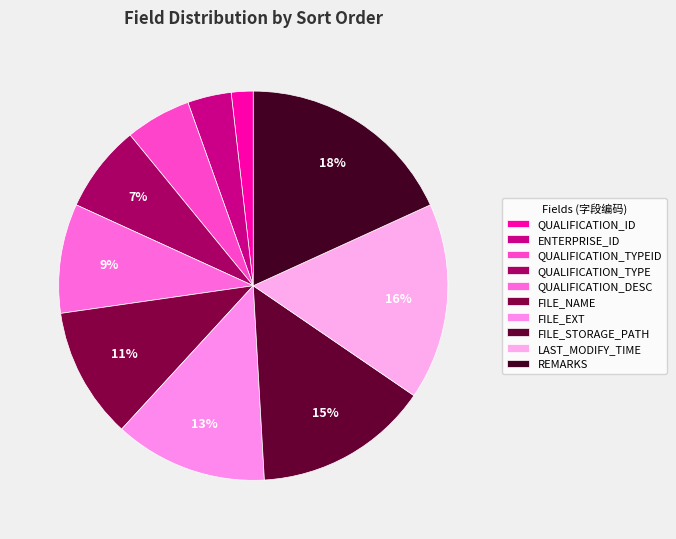

What percentage is the LAST_MODIFY_TIME slice, to the nearest percent?

16%